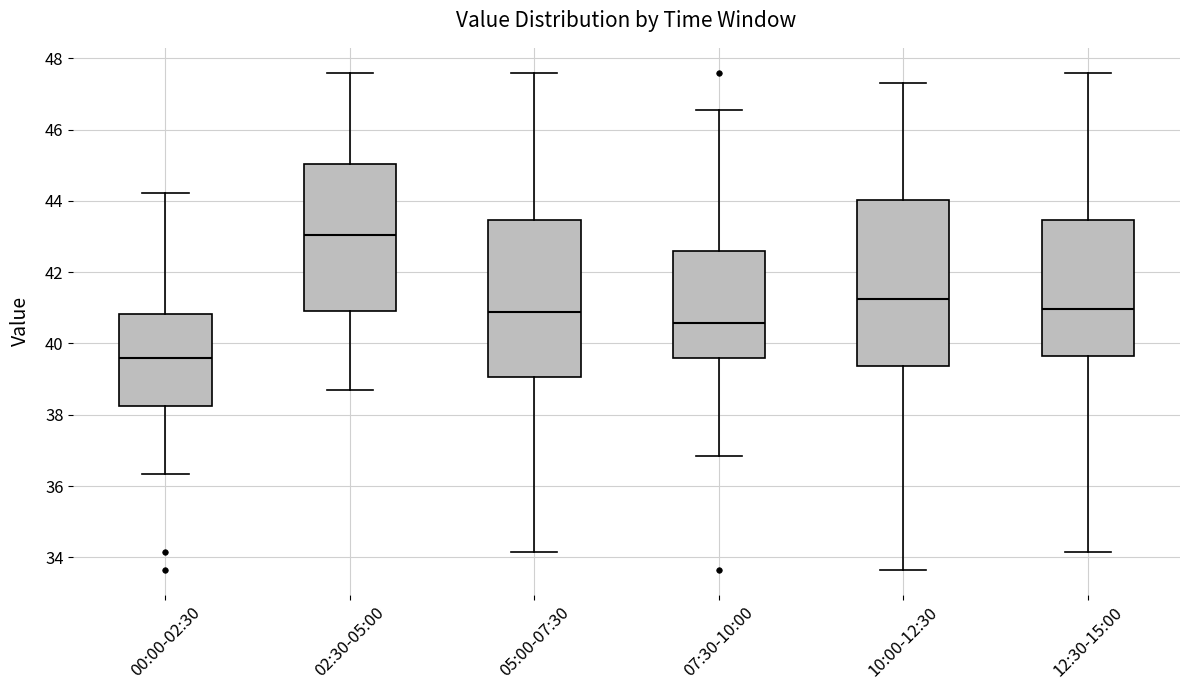

Reading left to right, read every box against the y-axis: the position of its median line, the range the box covers, and the ends of its whiskers. The values are not printed on the chart, so give them approximately, as read against the axis.

00:00-02:30: median 39.6, box 38.2 to 40.8, whiskers 36.4 to 44.2
02:30-05:00: median 43.0, box 41.0 to 45.0, whiskers 38.8 to 47.6
05:00-07:30: median 40.8, box 39.0 to 43.4, whiskers 34.2 to 47.6
07:30-10:00: median 40.6, box 39.6 to 42.6, whiskers 36.8 to 46.6
10:00-12:30: median 41.2, box 39.4 to 44.0, whiskers 33.6 to 47.4
12:30-15:00: median 41.0, box 39.6 to 43.4, whiskers 34.2 to 47.6